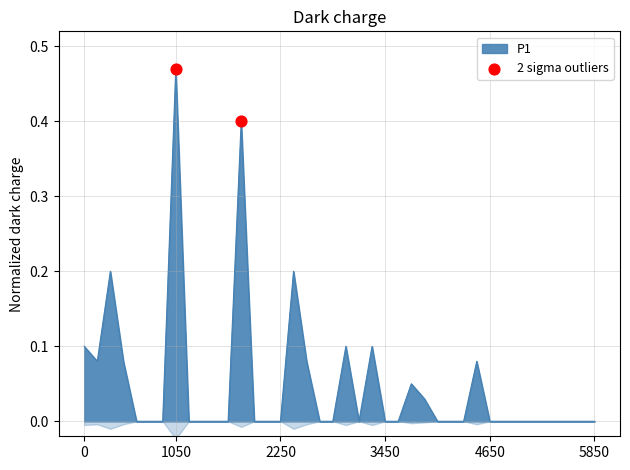

Which category has the highest value in the P1 series?

1050